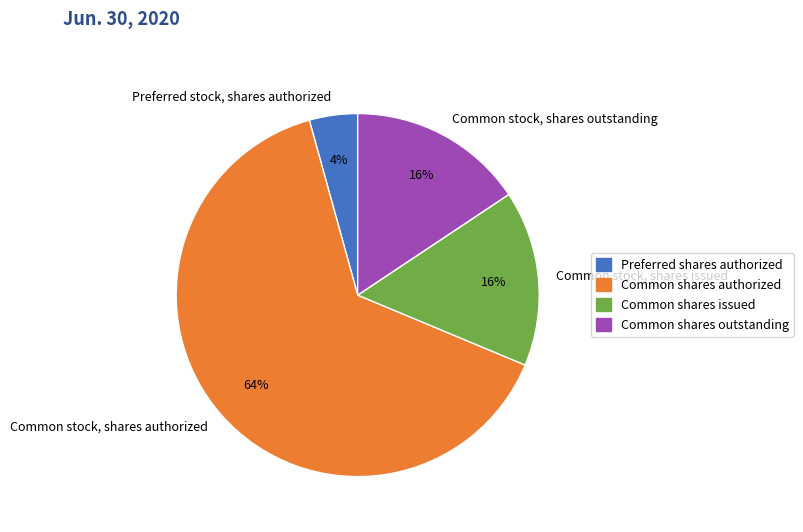

How many slices are in this pie chart?

4